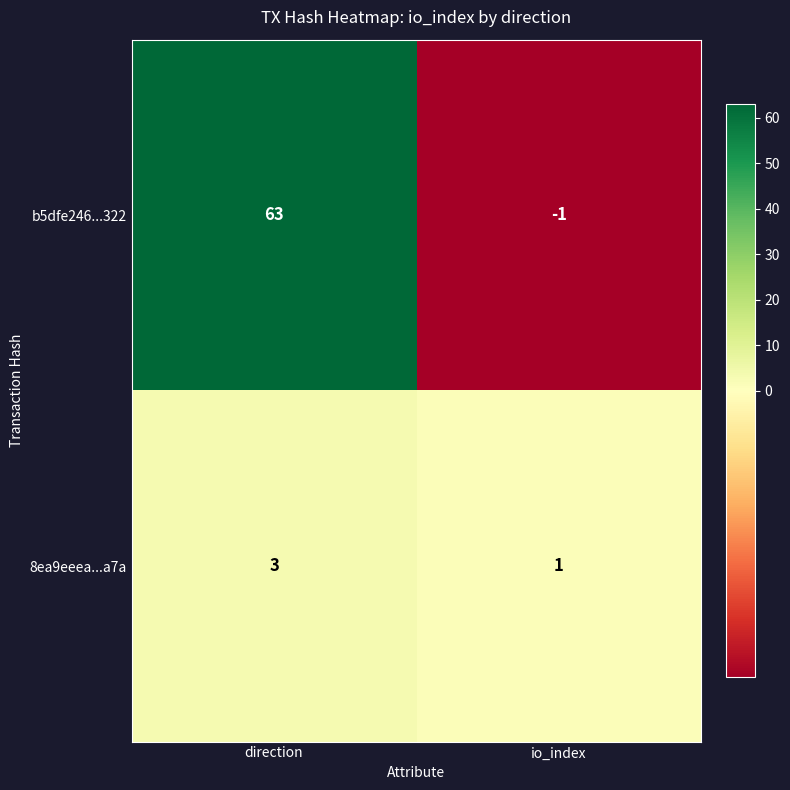

What is the sum of the 8ea9eeea...a7a values at io_index and direction?

4